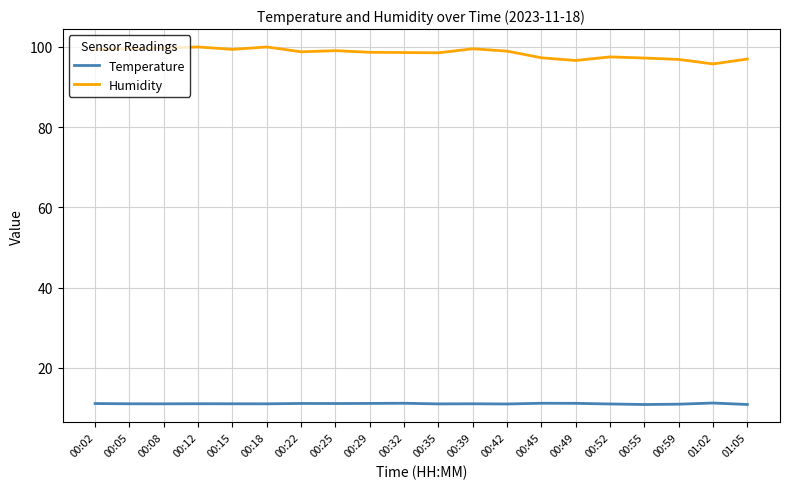

What is the difference between the second highest and second lowest values in the Humidity series?

3.4